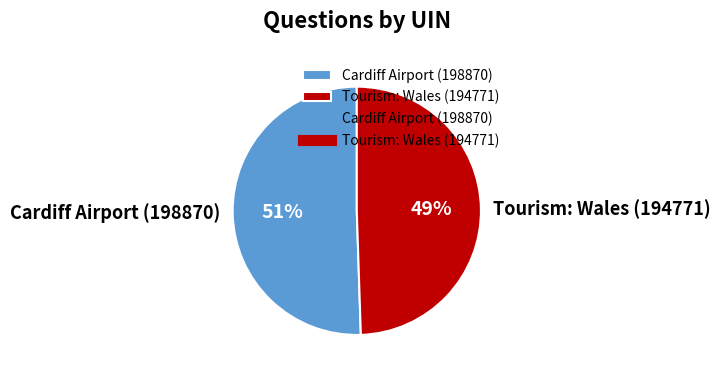

Is there a majority slice in this chart?

Yes